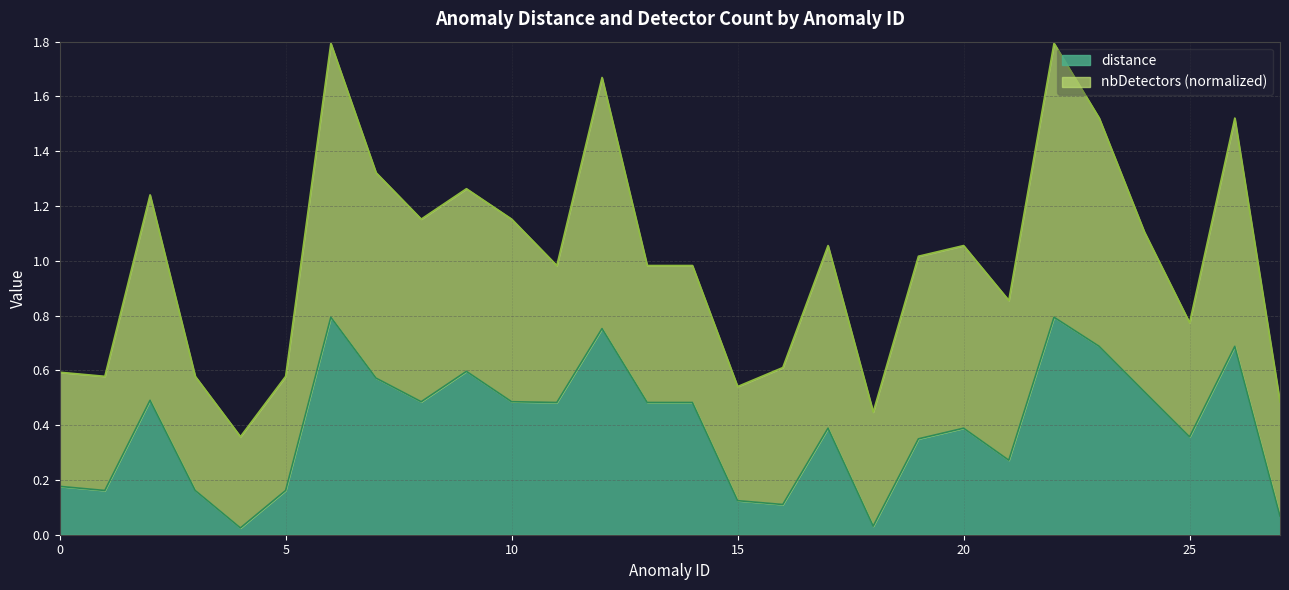

At which category does the data reach its first local valley?

1